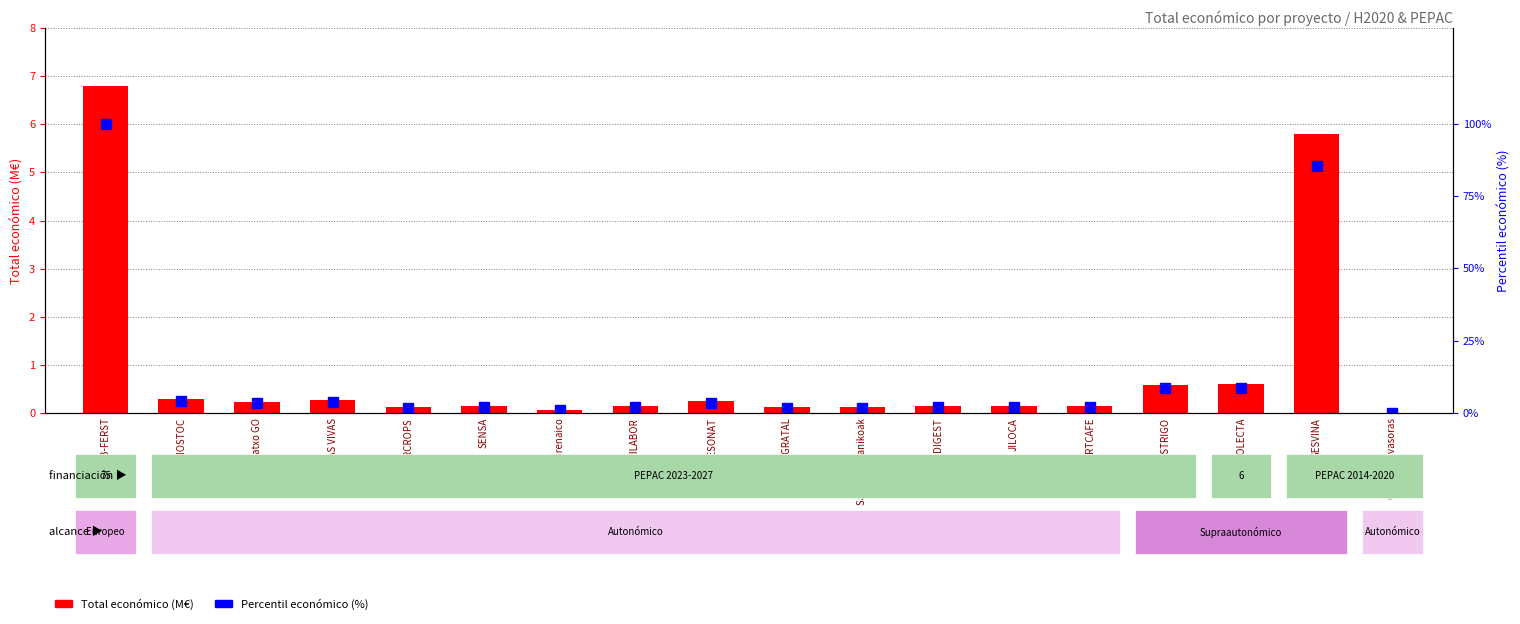

List the labels in order of Total económico (M€) value, largest first.

H2020 B-FERST, GESVINA, RECOLECTA, CLIMSOSTRIGO, BIONOSTOC, VINAS VIVAS, QUESONAT, Pistatxo GO, SENSA, VARILABOR, OPTIDIGEST, JILOCA, FERTCAFE, COVERCROPS, MELLATA GRATAL, Sarrera organikoak, Arroz Pirenaico, GO Esp. invasoras